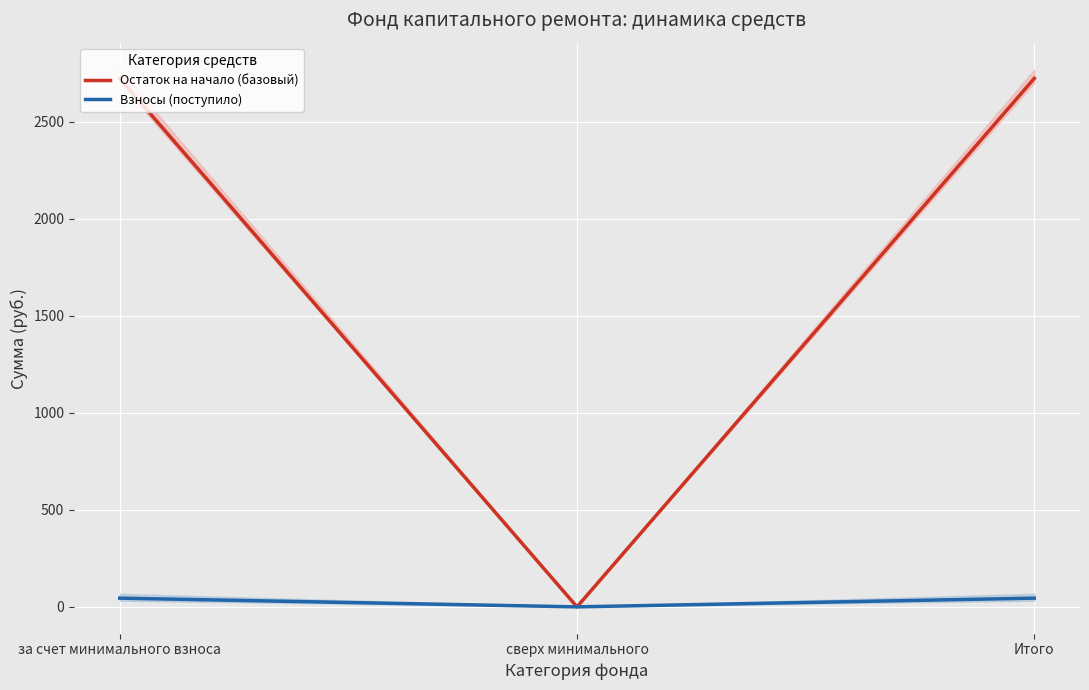

How many lines are shown in the chart?

2